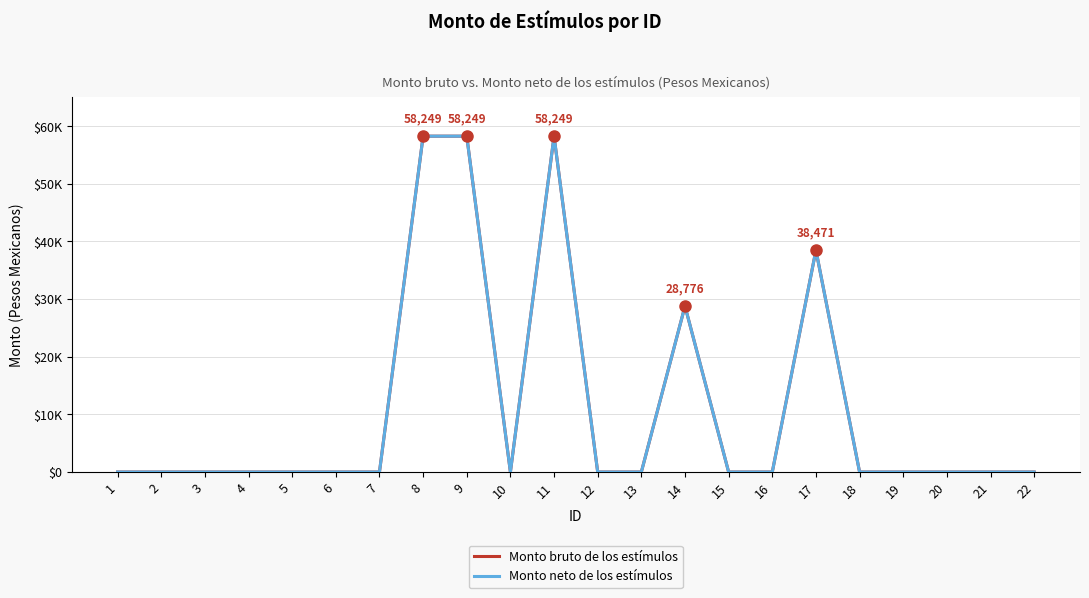

At which category is the sum across all series the highest?

8